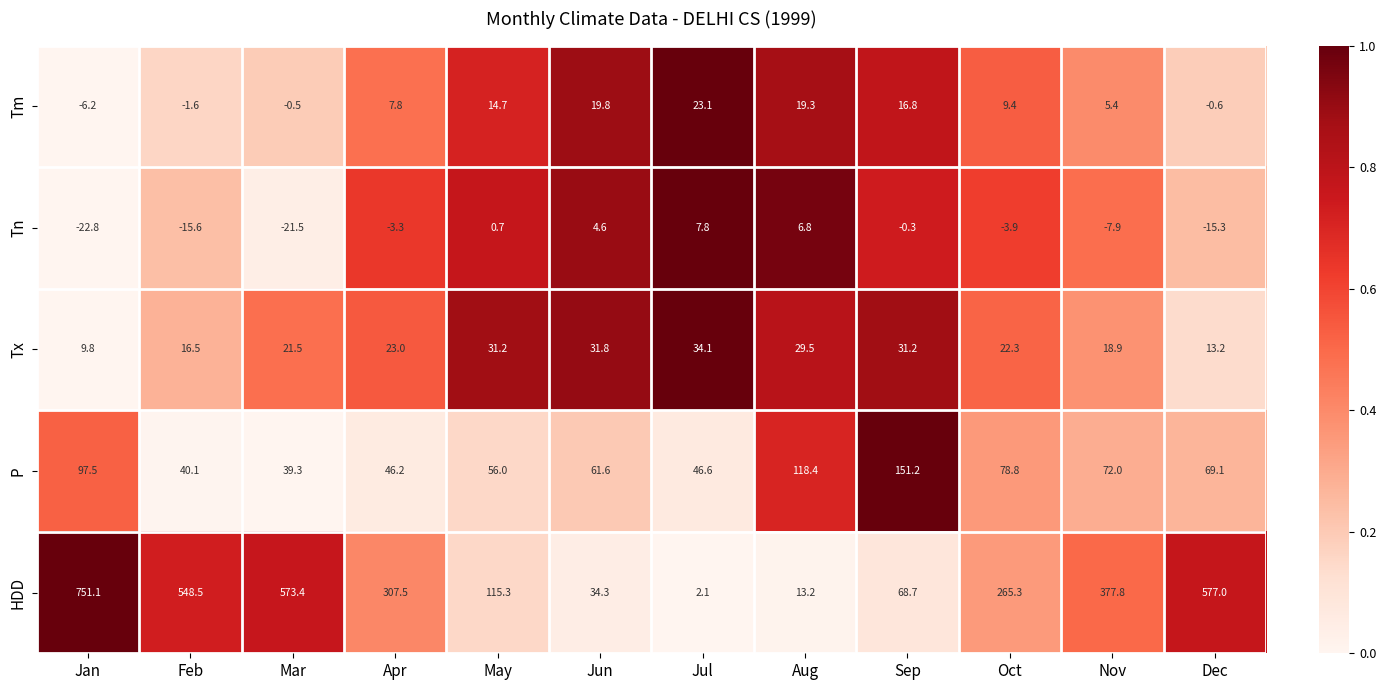

What is the total value across all series at Apr?

381.2